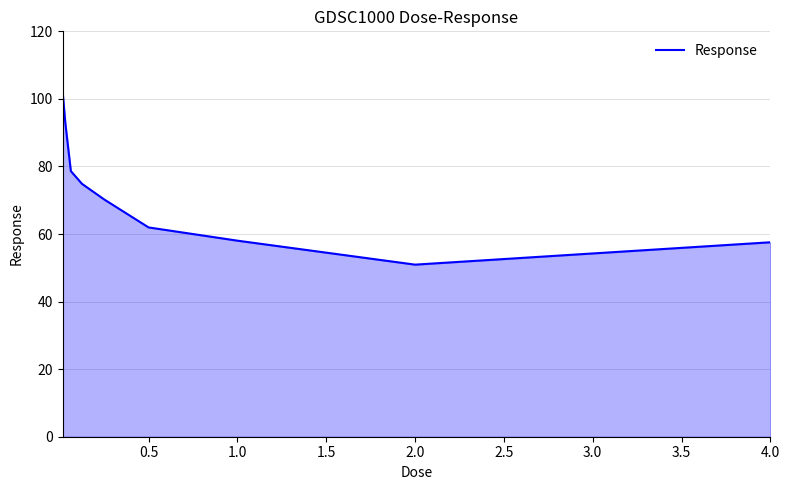

What is the greatest value displayed?

102.5